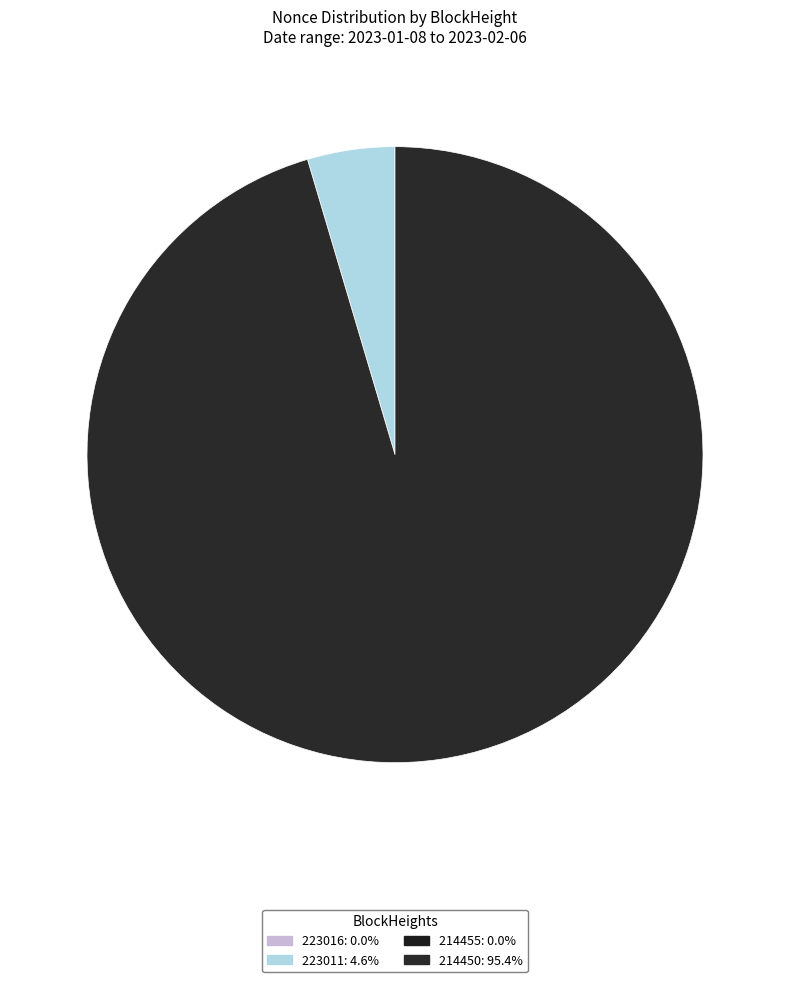

To the nearest percent, what is the combined percentage of 214450 and 223011?

100%